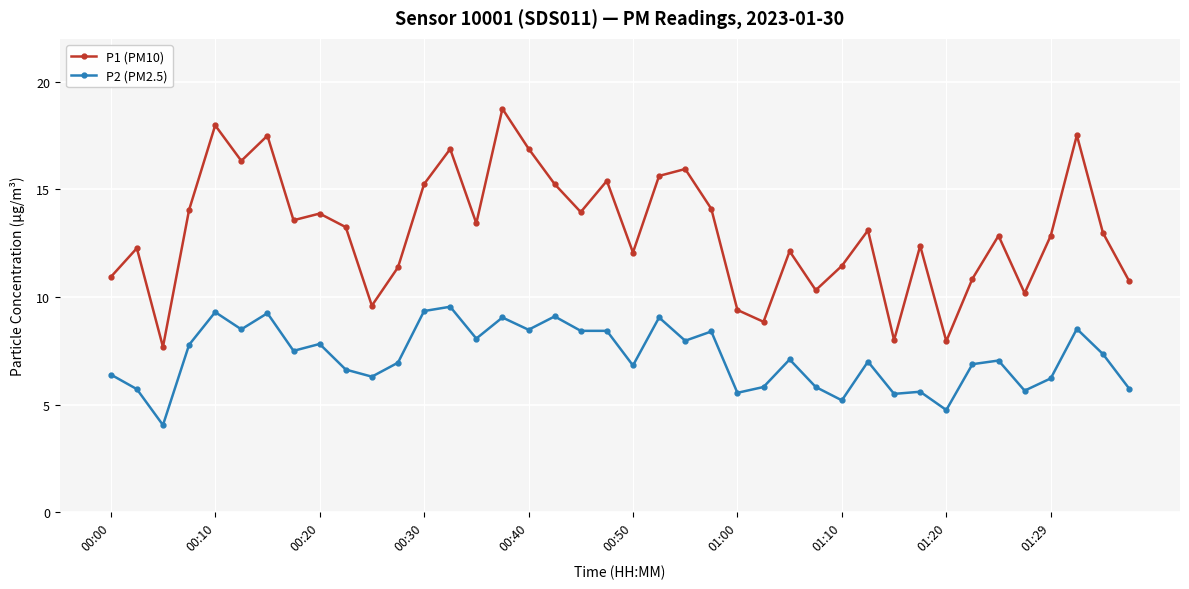

List the series in order of their overall mean, highest first.

P1 (PM10), P2 (PM2.5)